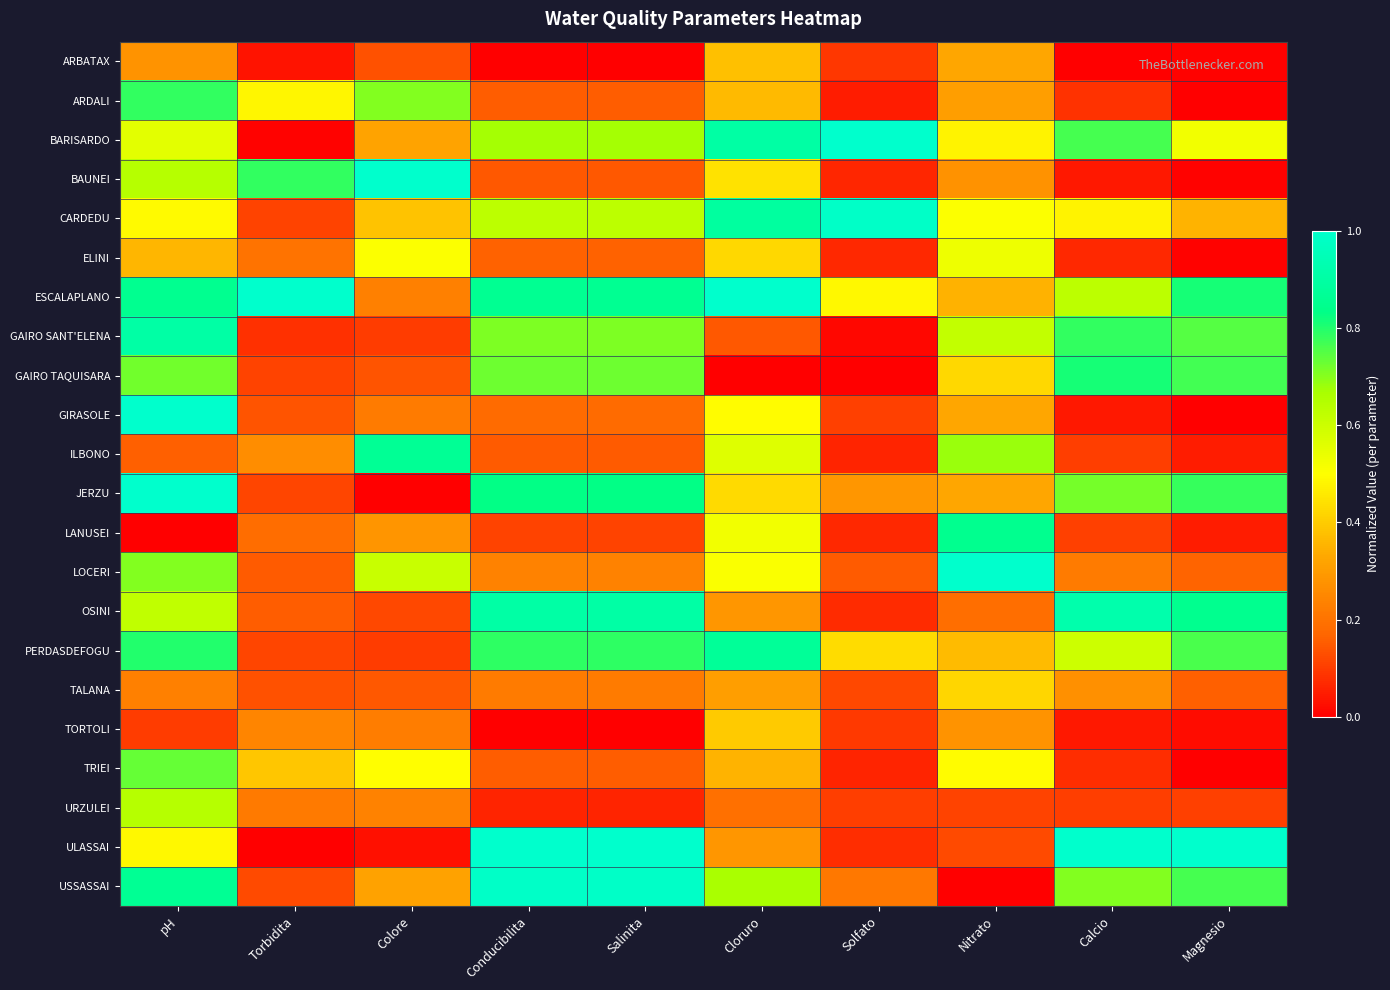

Between Solfato and Torbidita, which is larger?

Solfato